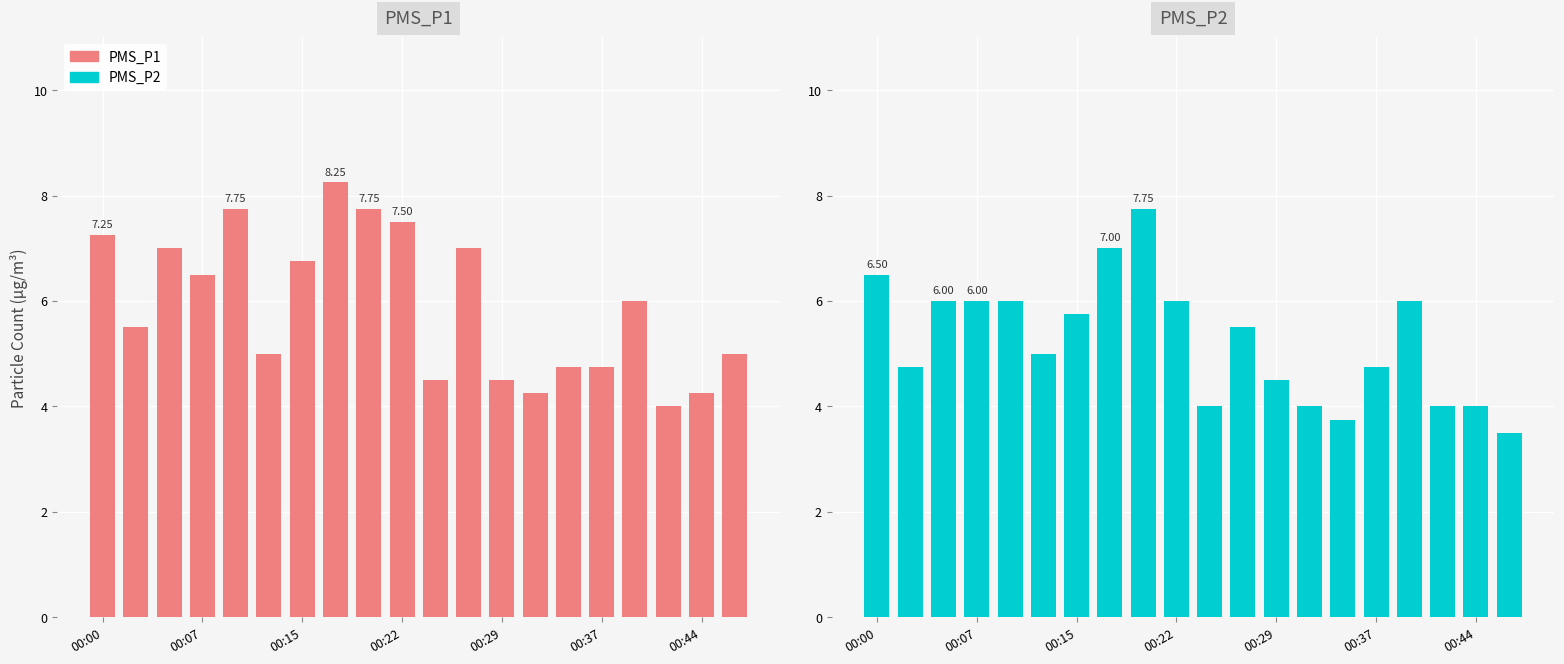

Between 7 and 12, which series saw the biggest shift?

PMS_P1